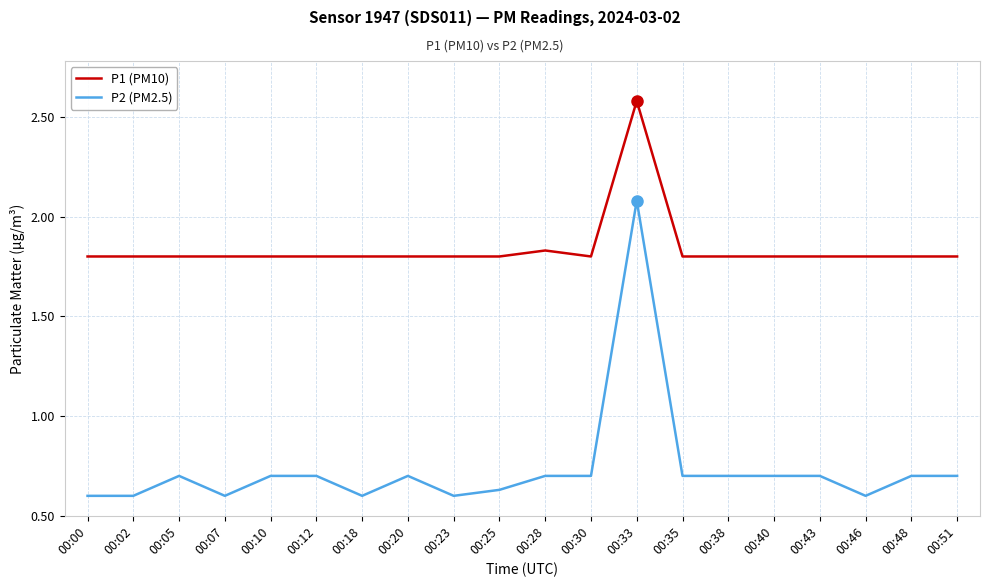

Which category has the highest value across all series?

00:33